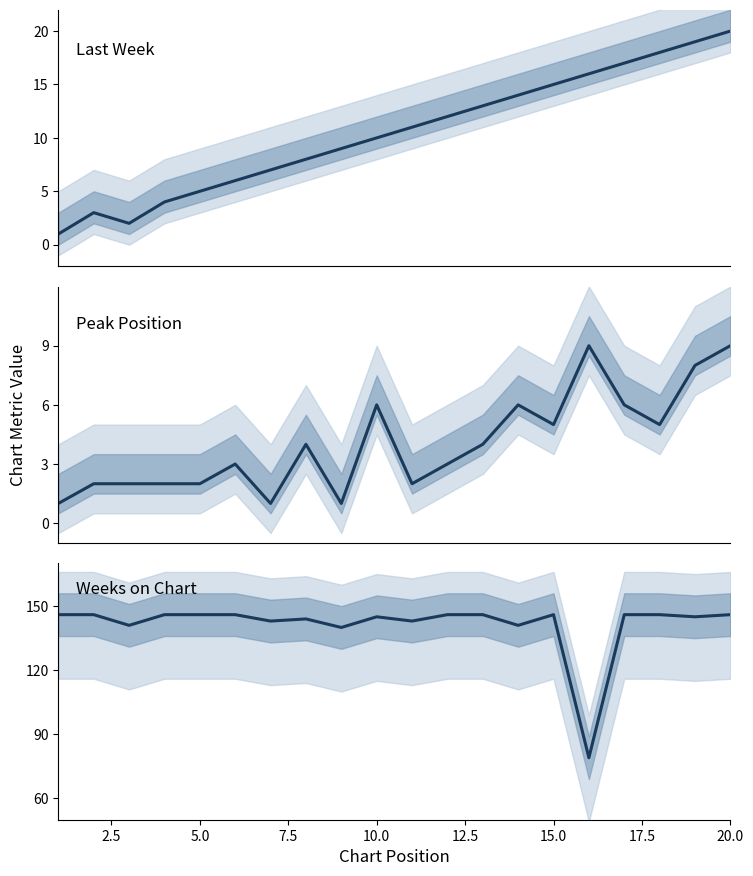

Is this an area chart (filled region under the line)?

No